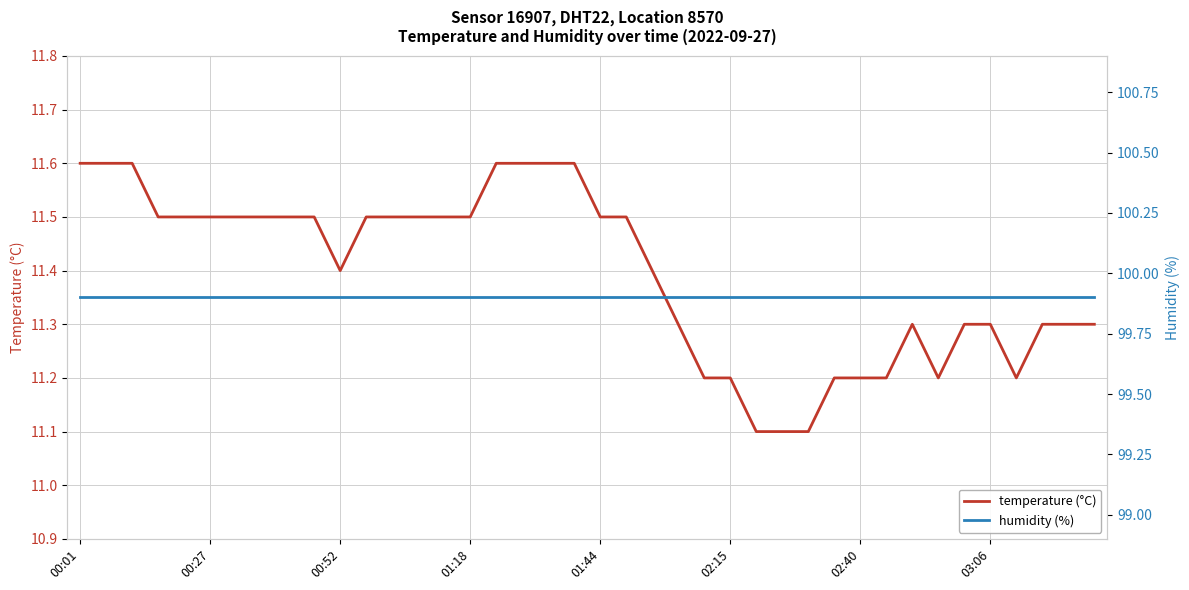

Is it true that temperature (°C) equals 11.4 at 00:52?

True